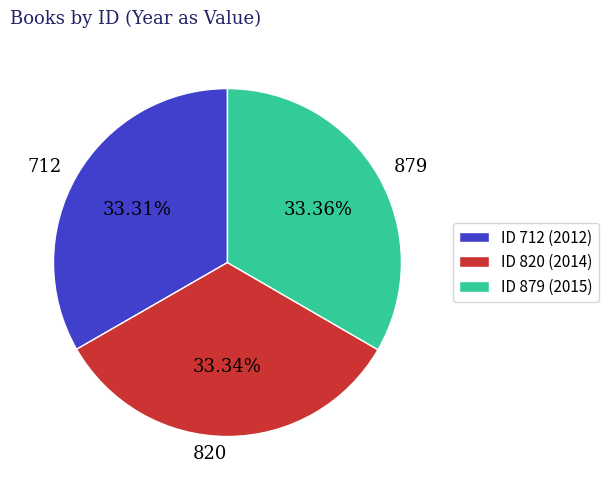

Does 820 represent more than half of the total?

No